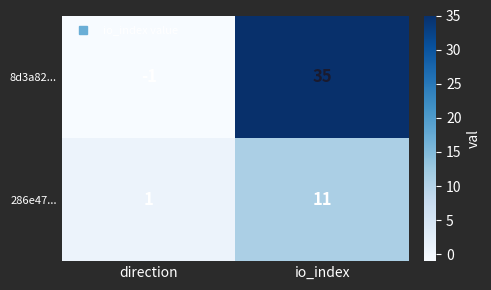

Rank the series at io_index from highest to lowest value.

8d3a82..., 286e47...